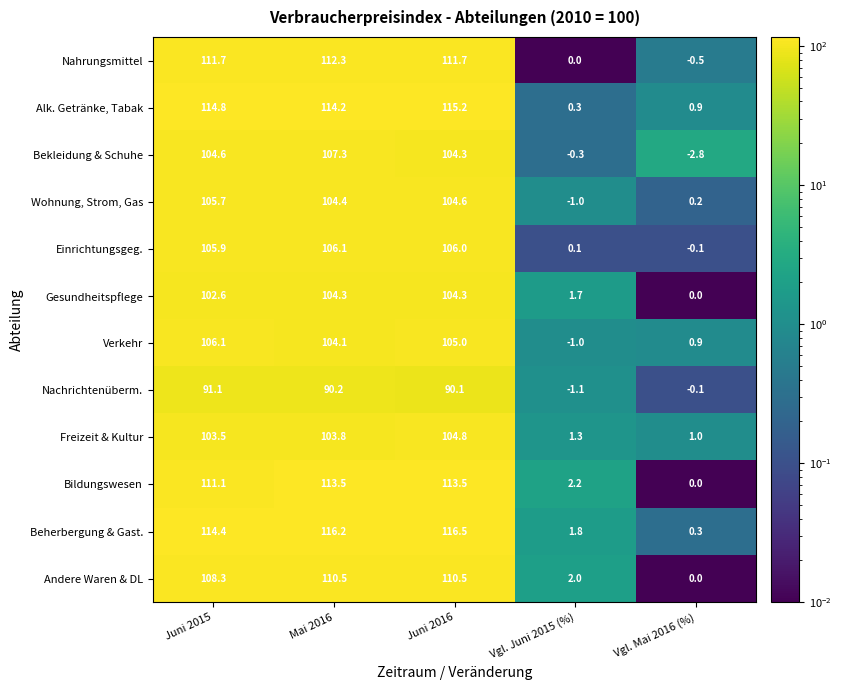

What is the total value across all series at Vgl. Juni 2015 (%)?

6.0